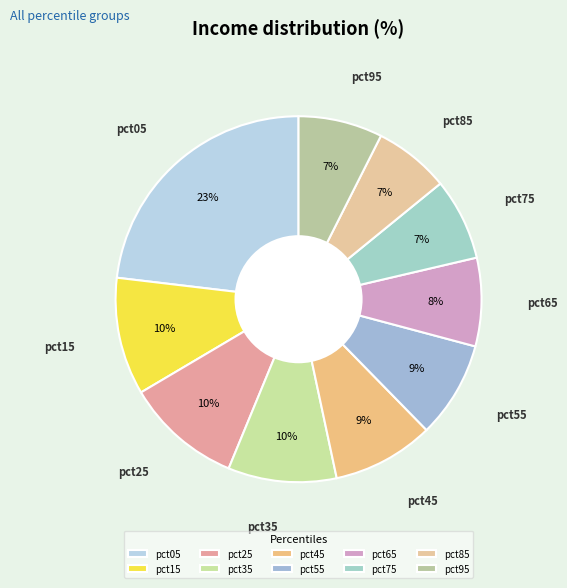

Is pct25 the majority of the pie?

No